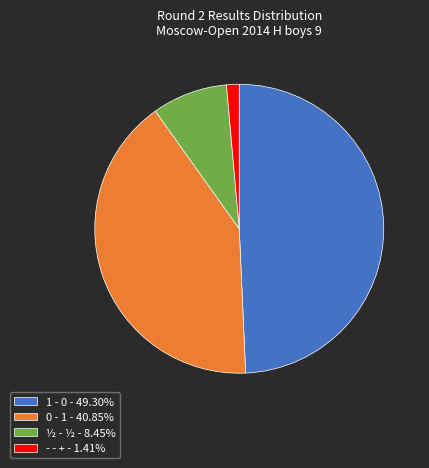

Does ½ - ½ - 8.45% represent more than half of the total?

No